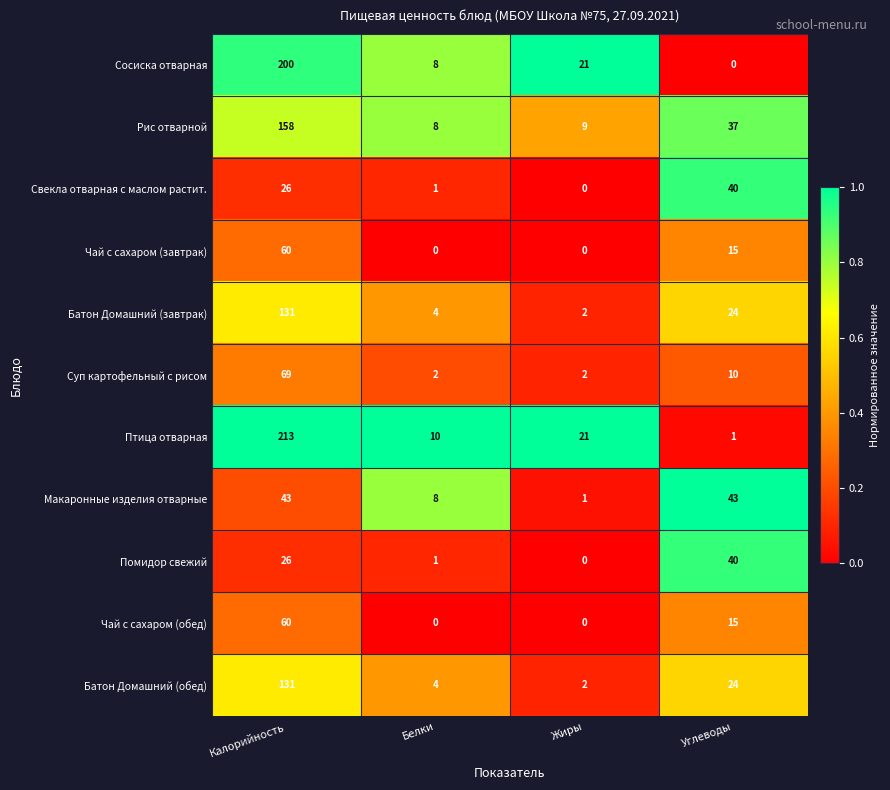

Which category has the highest value in the Суп картофельный с рисом series?

Калорийность